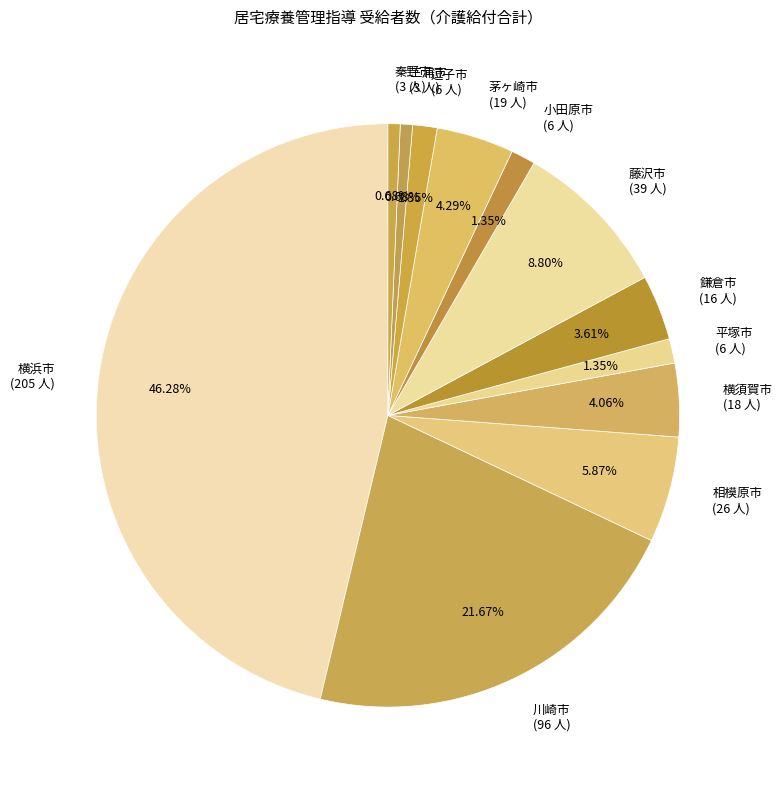

What portion of the pie excludes 相模原市?

94.1%